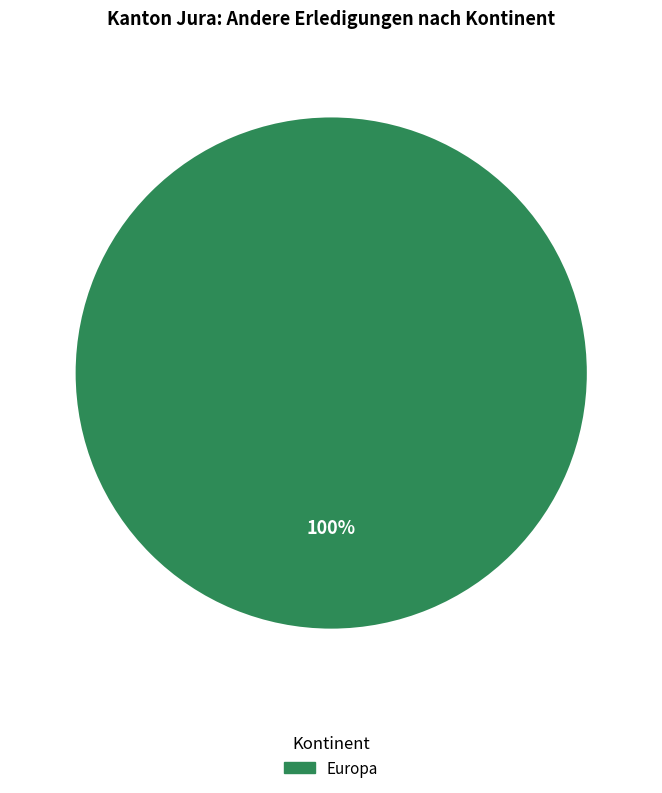

Is there a majority slice in this chart?

Yes